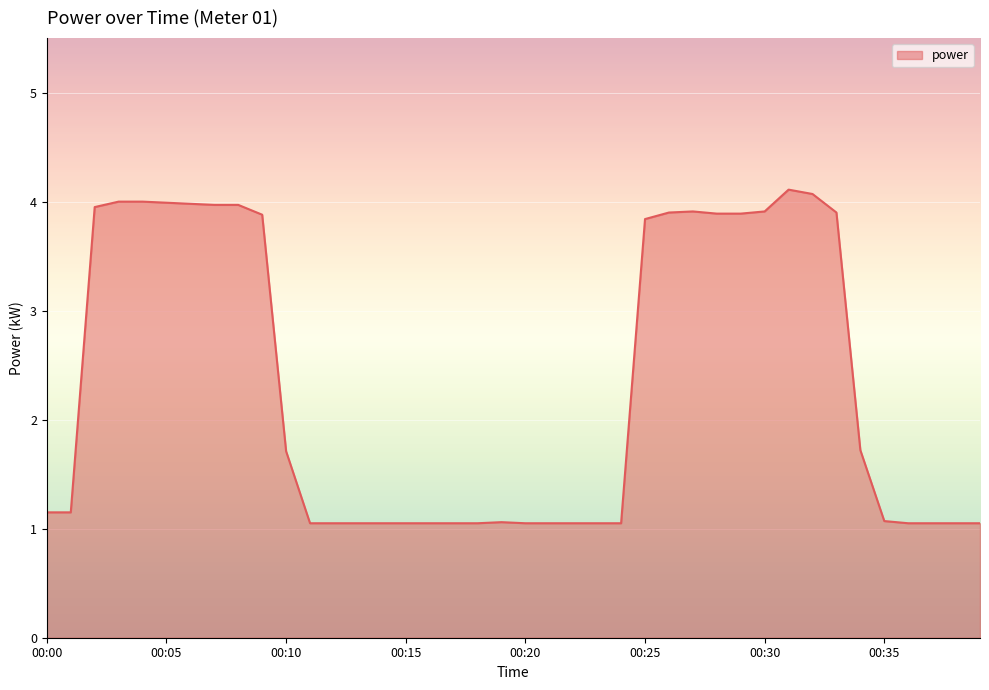

What is the difference between the maximum and minimum values?

3.1